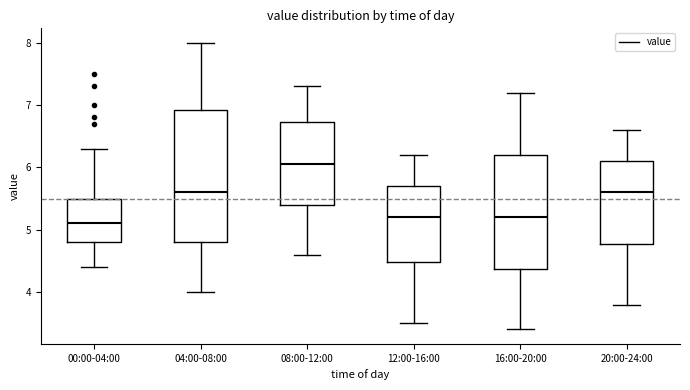

Reading left to right, transcribe this box plot: for each box, give where its median line is, the range the box spans, and where its two whiskers end, as read against the y-axis. The values are not printed on the chart, so give them approximately, as read against the axis.

00:00-04:00: median 5.1, box 4.8 to 5.5, whiskers 4.4 to 6.3
04:00-08:00: median 5.6, box 4.8 to 6.9, whiskers 4.0 to 8.0
08:00-12:00: median 6.1, box 5.4 to 6.7, whiskers 4.6 to 7.3
12:00-16:00: median 5.2, box 4.5 to 5.7, whiskers 3.5 to 6.2
16:00-20:00: median 5.2, box 4.4 to 6.2, whiskers 3.4 to 7.2
20:00-24:00: median 5.6, box 4.8 to 6.1, whiskers 3.8 to 6.6